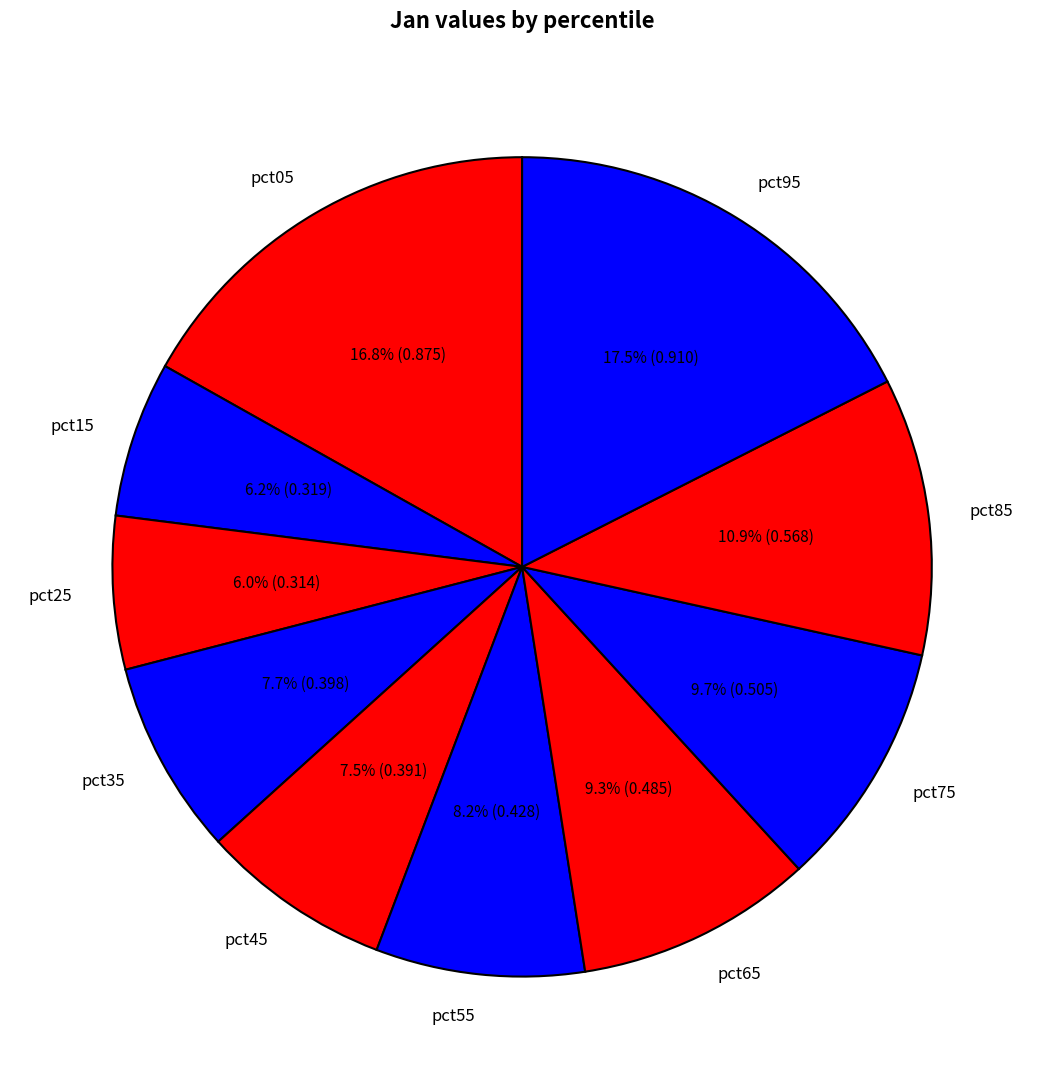

What is the largest slice in the pie chart?

pct95